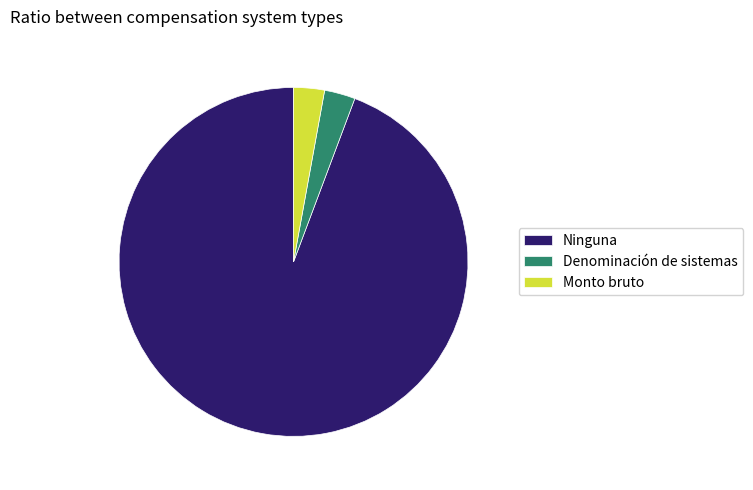

Combined, do Denominación and Ninguna account for over 50%?

Yes